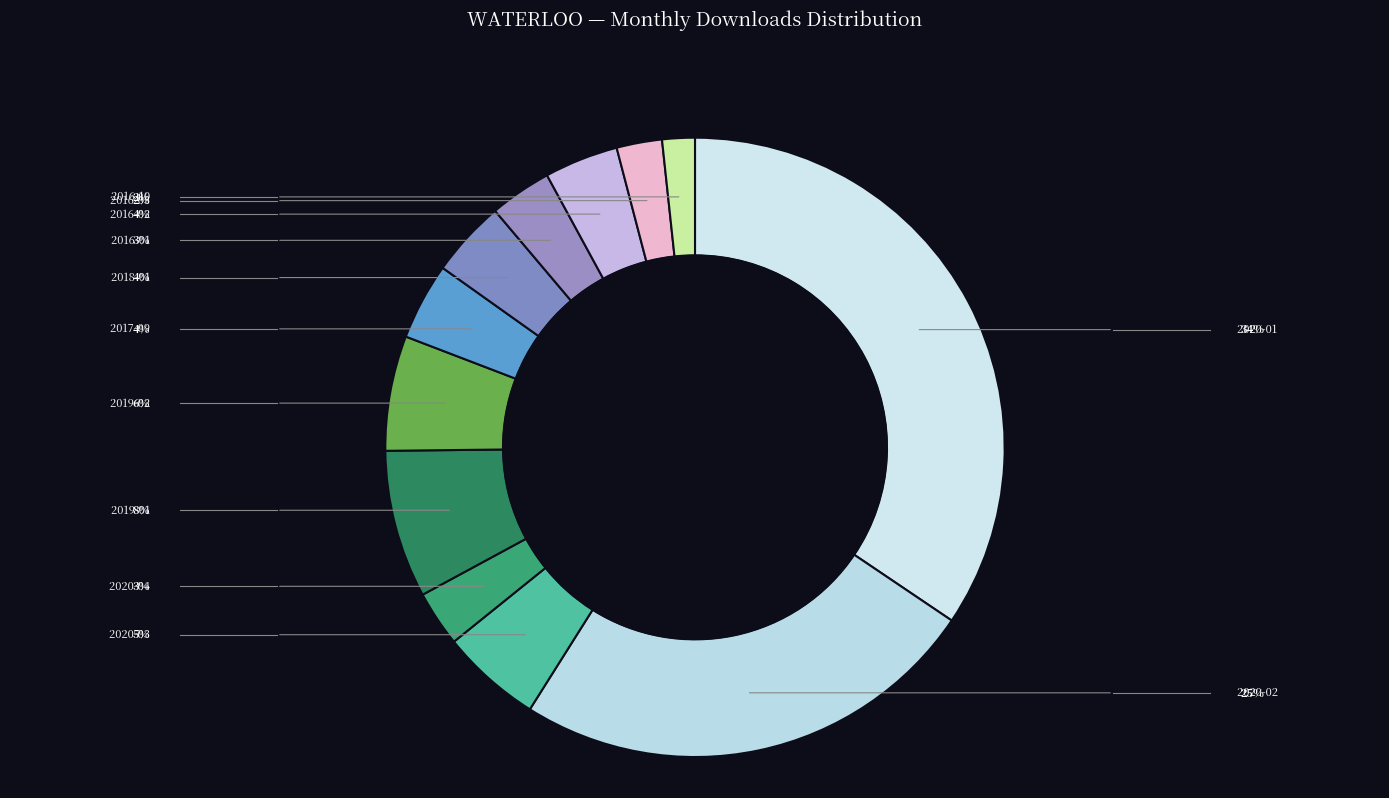

How many slices are in this pie chart?

12